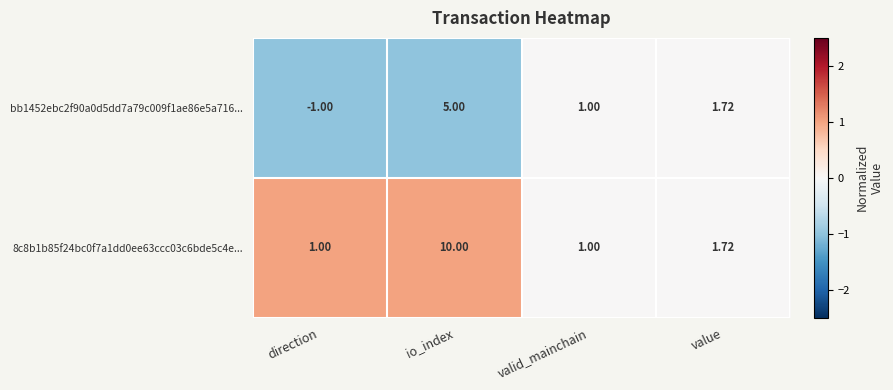

At which category does the chart reach its minimum across all series?

direction